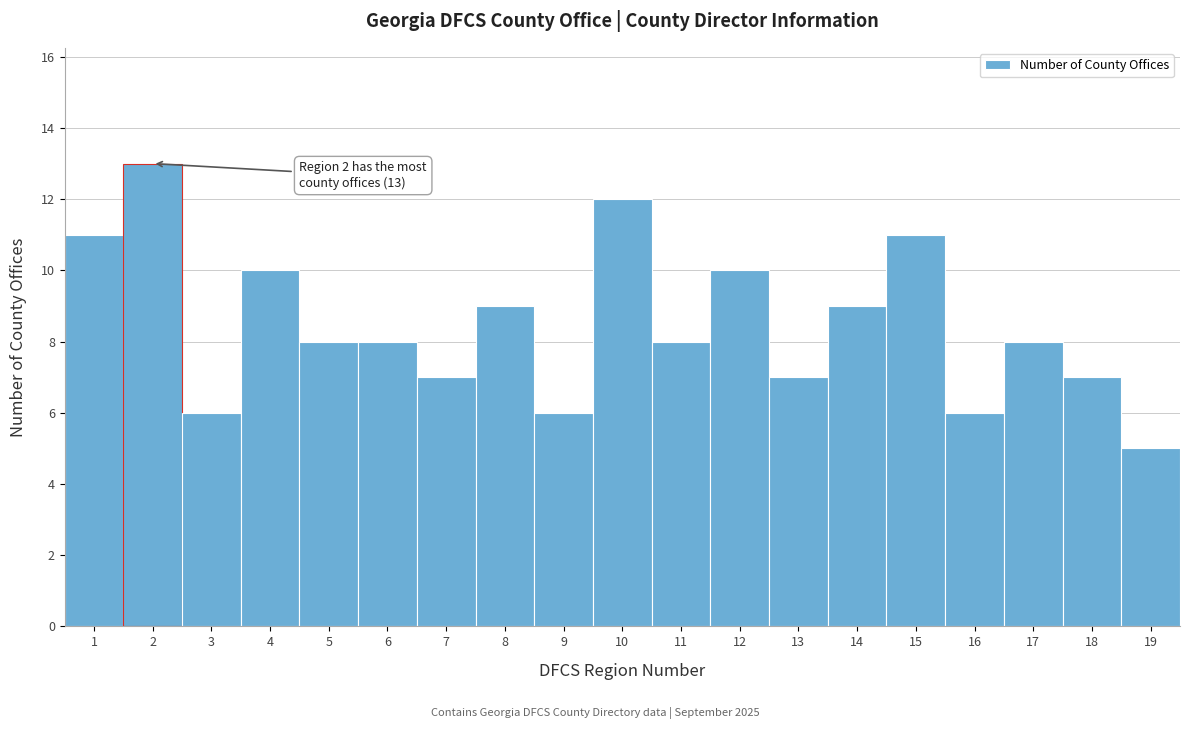

Which range on the x-axis has the tallest bar?

1.5 to 2.5